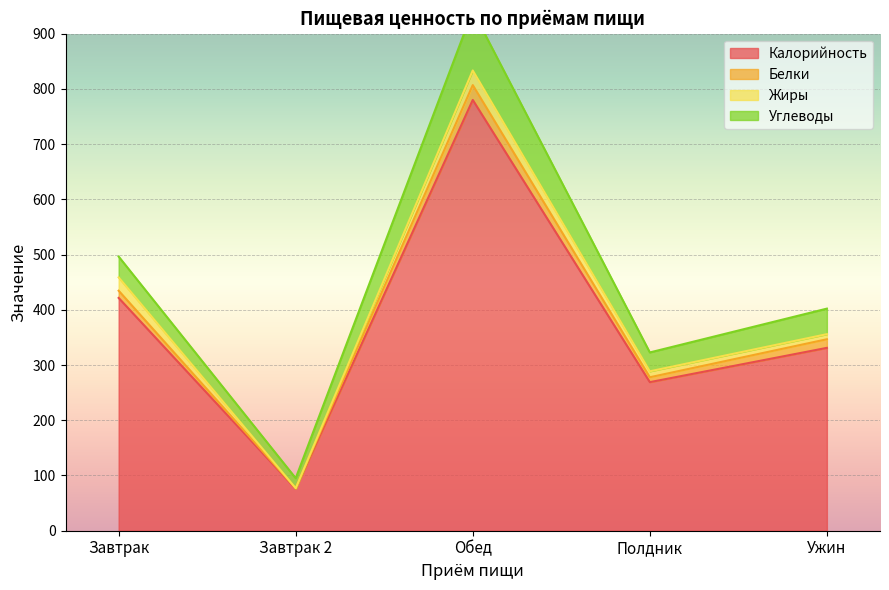

Which series ends up on top after the final intersection of Белки and Жиры?

Белки